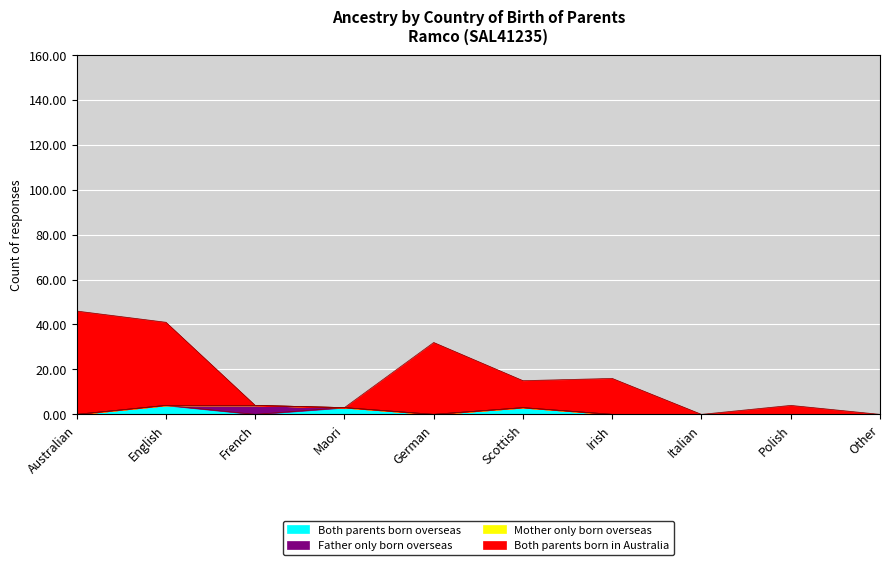

Is the value of Both parents born overseas at Irish greater than the value of Both parents born in Australia at Polish?

No